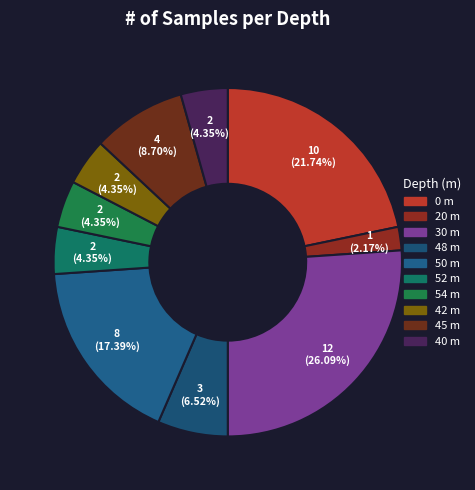

How many segments does this pie chart have?

10